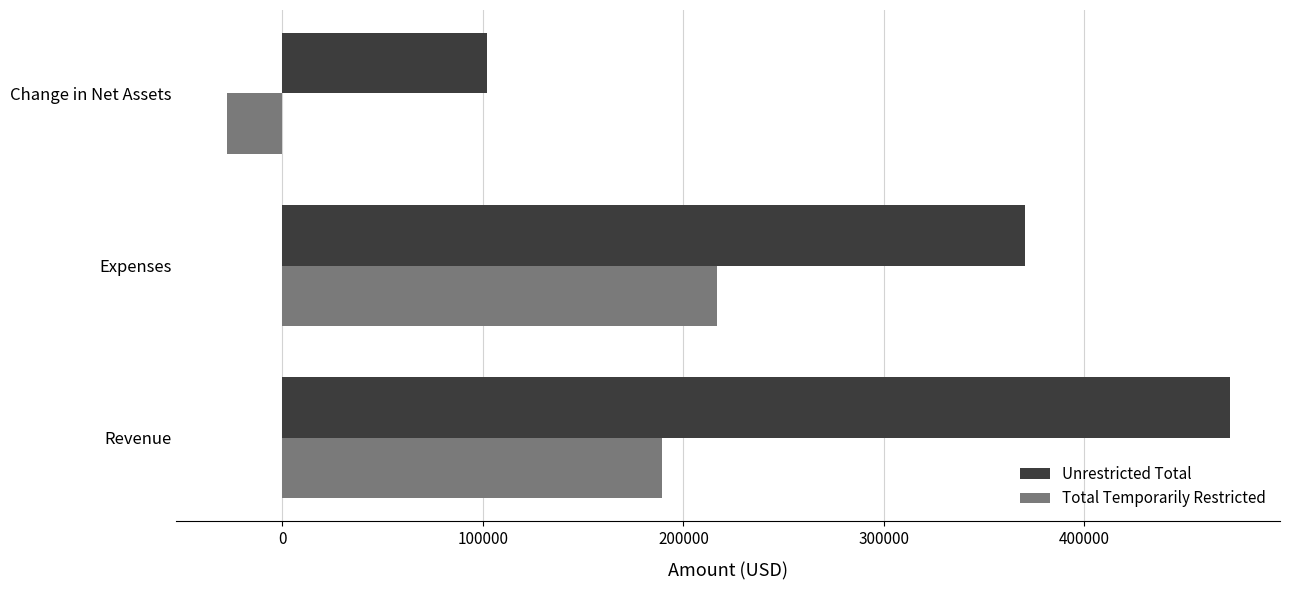

Is it true that Total Temporarily Restricted equals -48238.8 at Change in Net Assets?

False